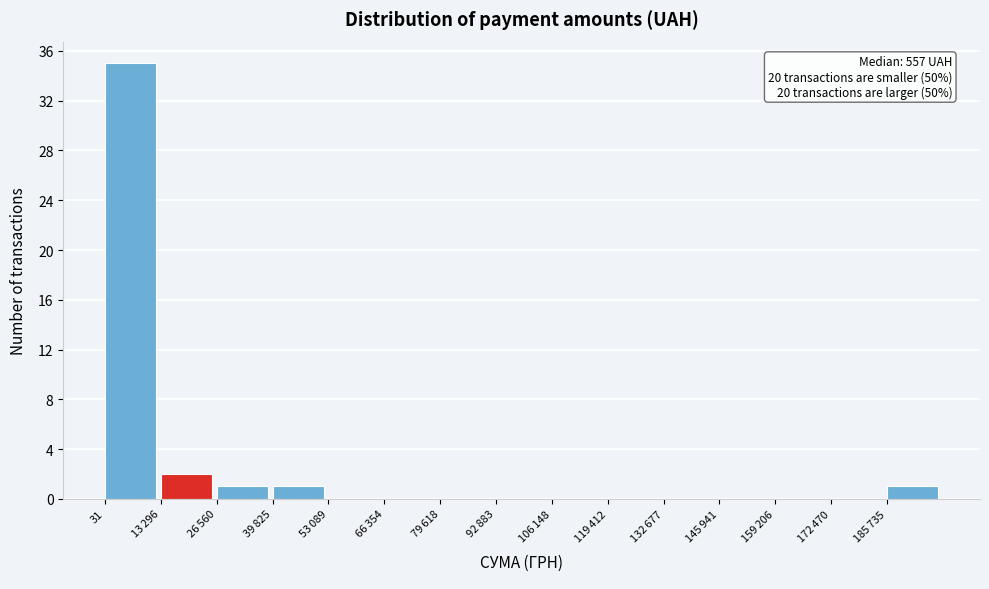

What is the approximate value at 31?

35